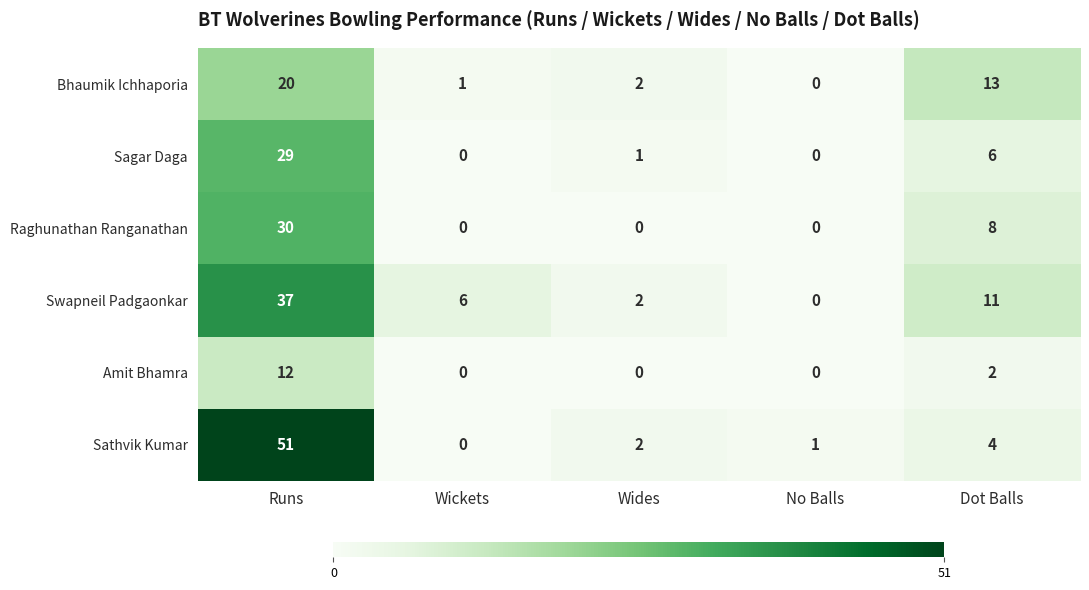

Which series has the widest spread of values?

Sathvik Kumar